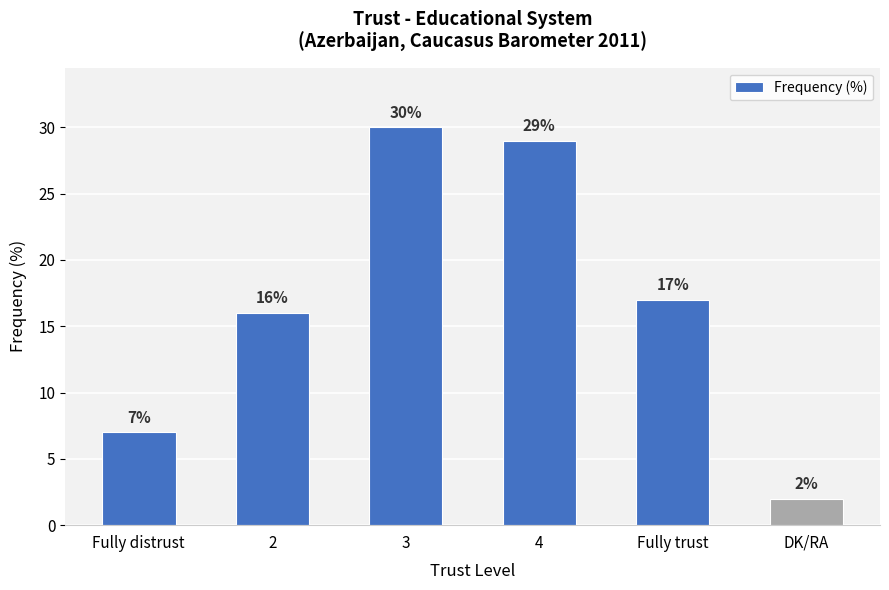

Between DK/RA and Fully distrust, which is larger?

Fully distrust